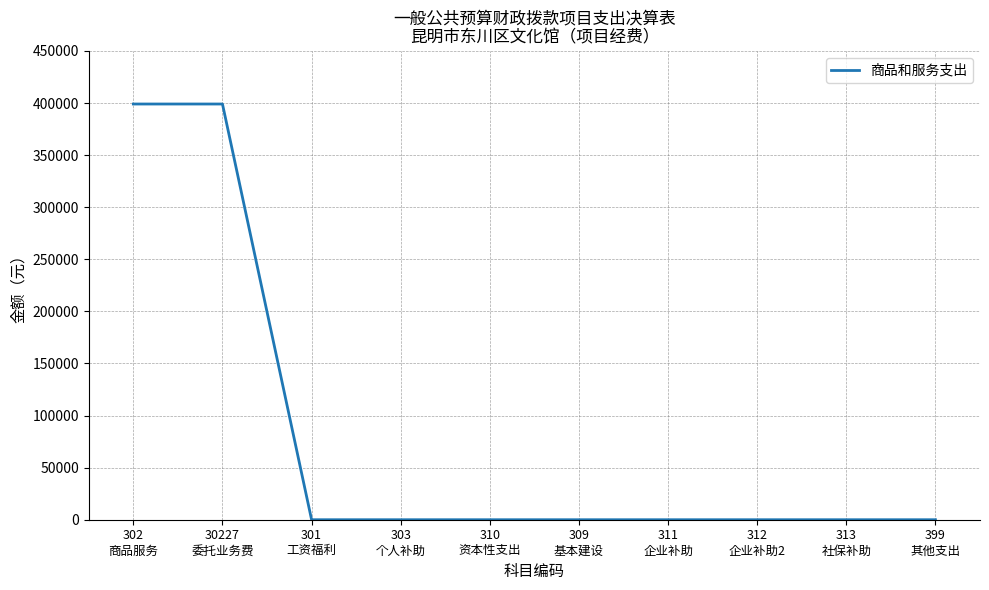

True or false: the data shows -135502.6 at 313
社保补助.

False